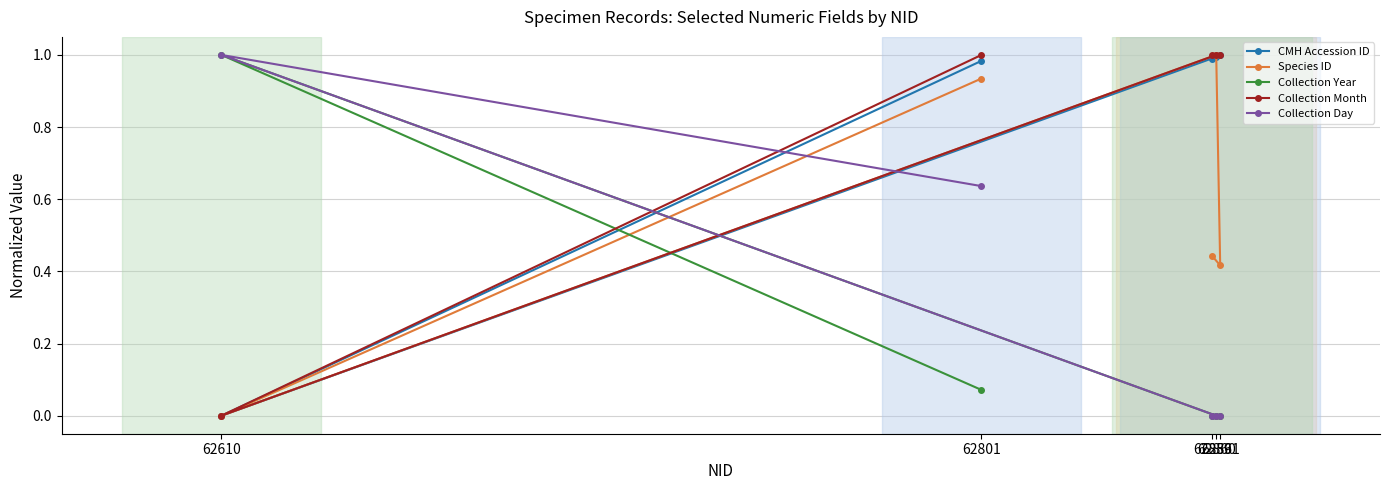

What is the greatest value displayed?

1.0